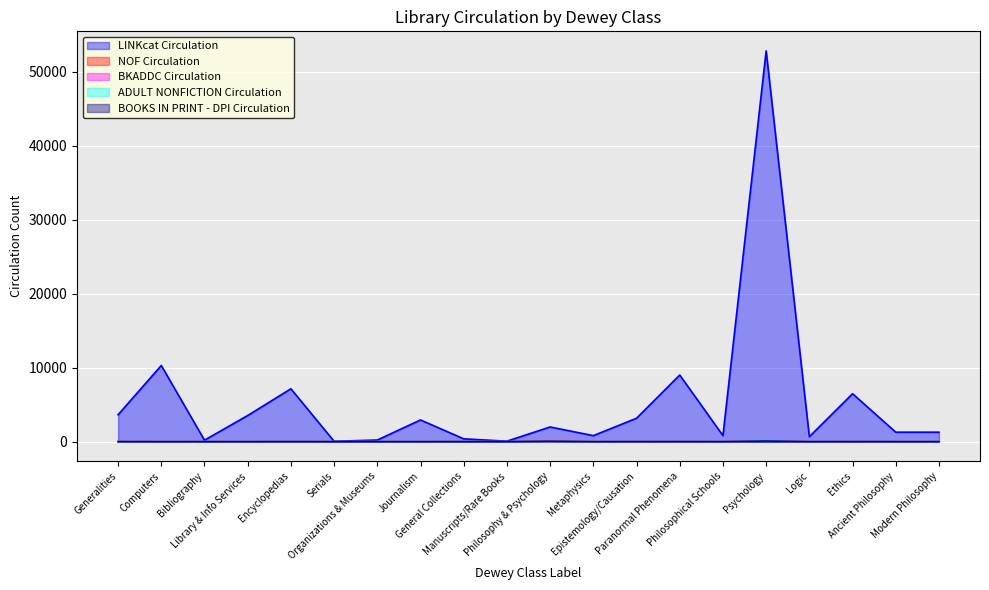

Rank the categories by ADULT NONFICTION Circulation value from lowest to highest.

Generalities, Computers, Bibliography, Library & Info Services, Serials, Organizations & Museums, Journalism, Manuscripts/Rare Books, Philosophy & Psychology, Metaphysics, Philosophical Schools, Logic, Ancient Philosophy, Modern Philosophy, General Collections, Encyclopedias, Epistemology/Causation, Ethics, Paranormal Phenomena, Psychology